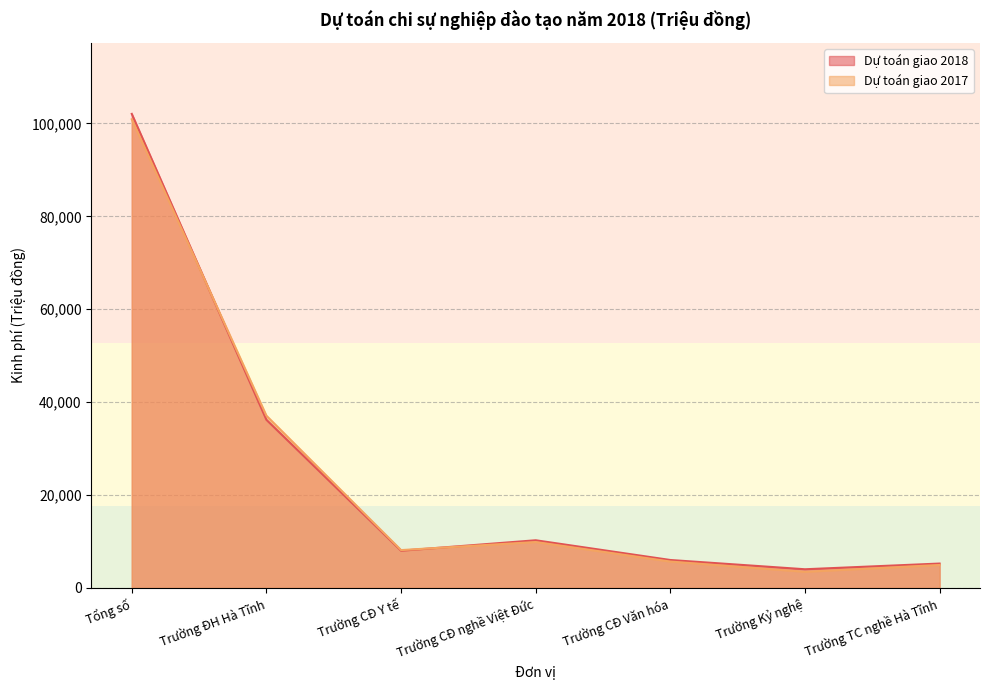

Is the value of Dự toán giao 2017 at Trường TC nghề Hà Tĩnh greater than the value of Dự toán giao 2018 at Trường Kỷ nghệ?

Yes